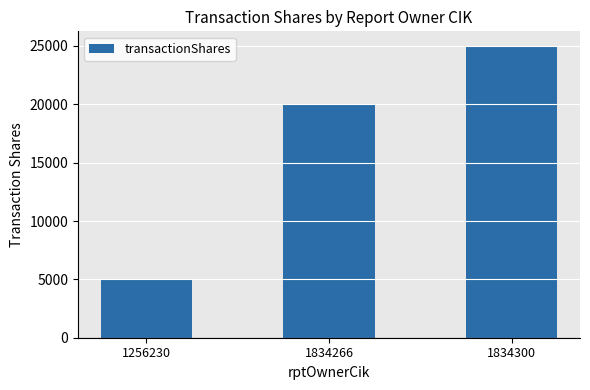

Reading right to left, extract all data points from this chart.

25000	20000	5000